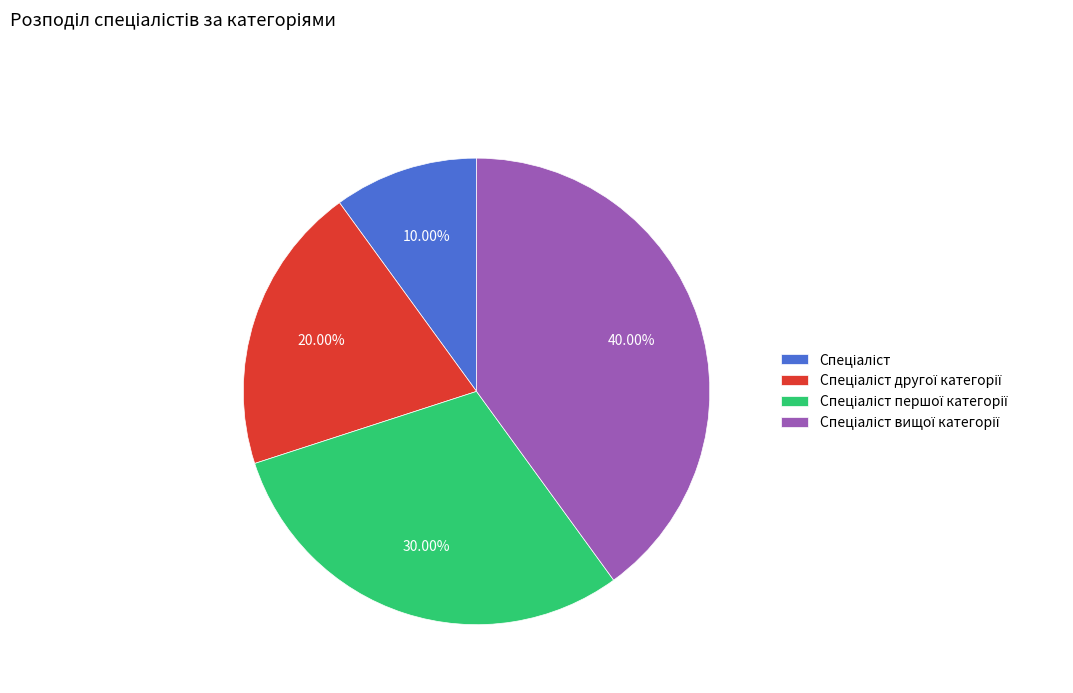

Is there a majority slice in this chart?

No